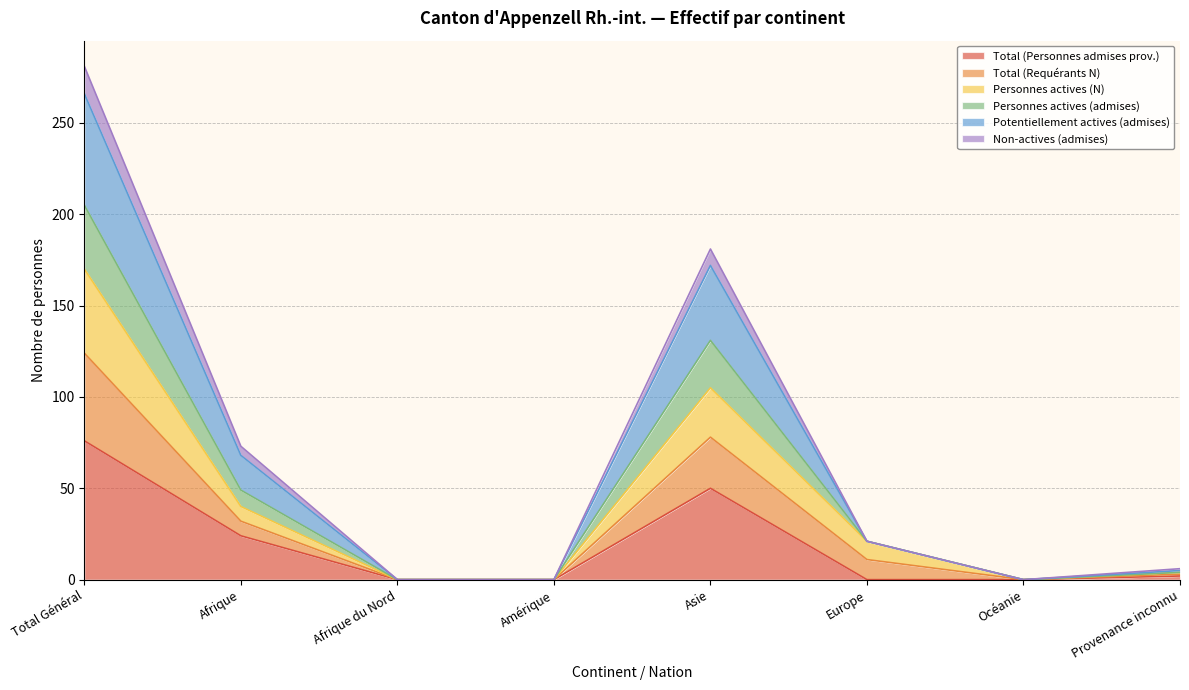

The value of Non-actives (admises) at Afrique is 13. True or false?

False